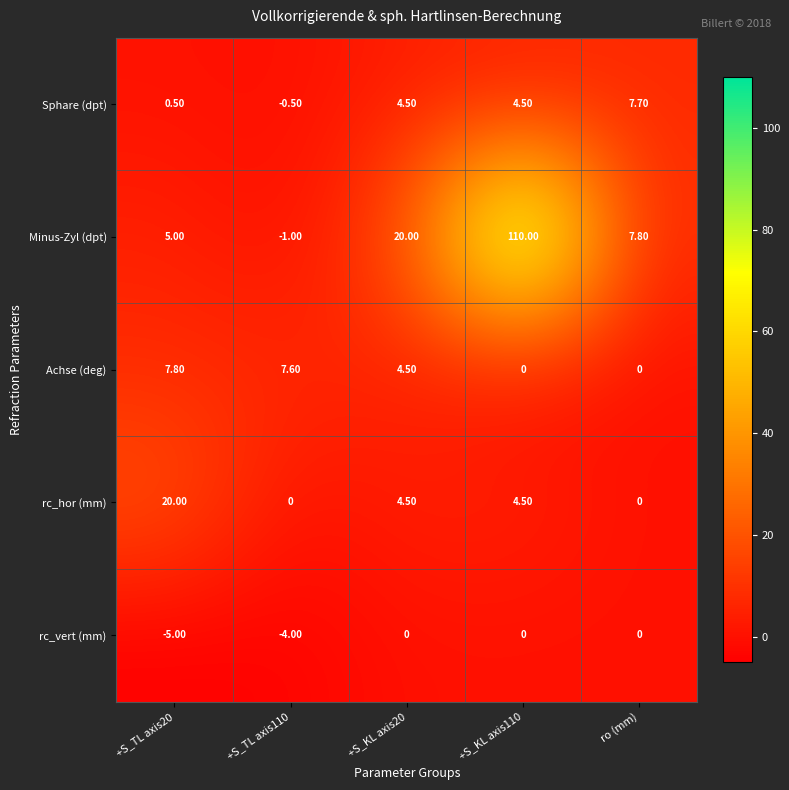

What is the sum of all Minus-Zyl (dpt) values?

141.8